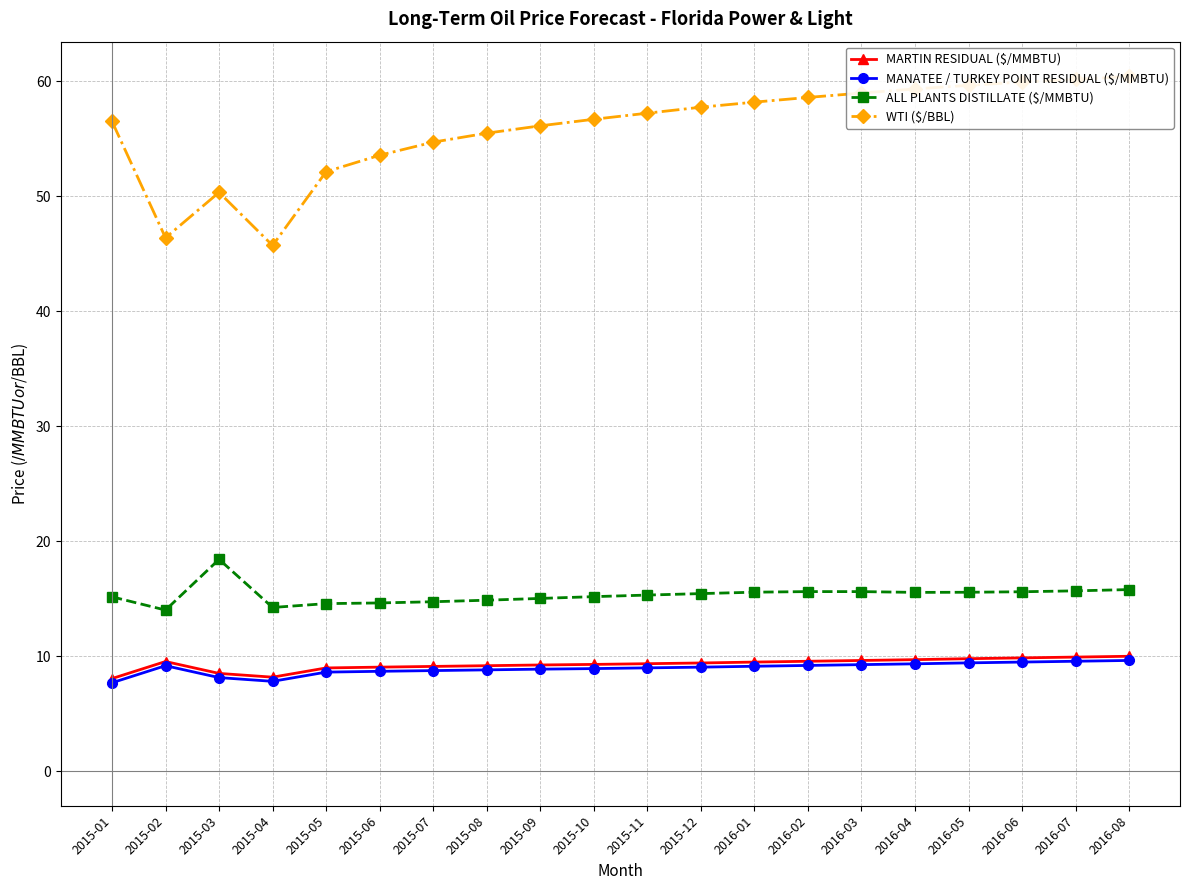

True or false: MARTIN RESIDUAL ($/MMBTU) and ALL PLANTS DISTILLATE ($/MMBTU) intersect in this chart.

False